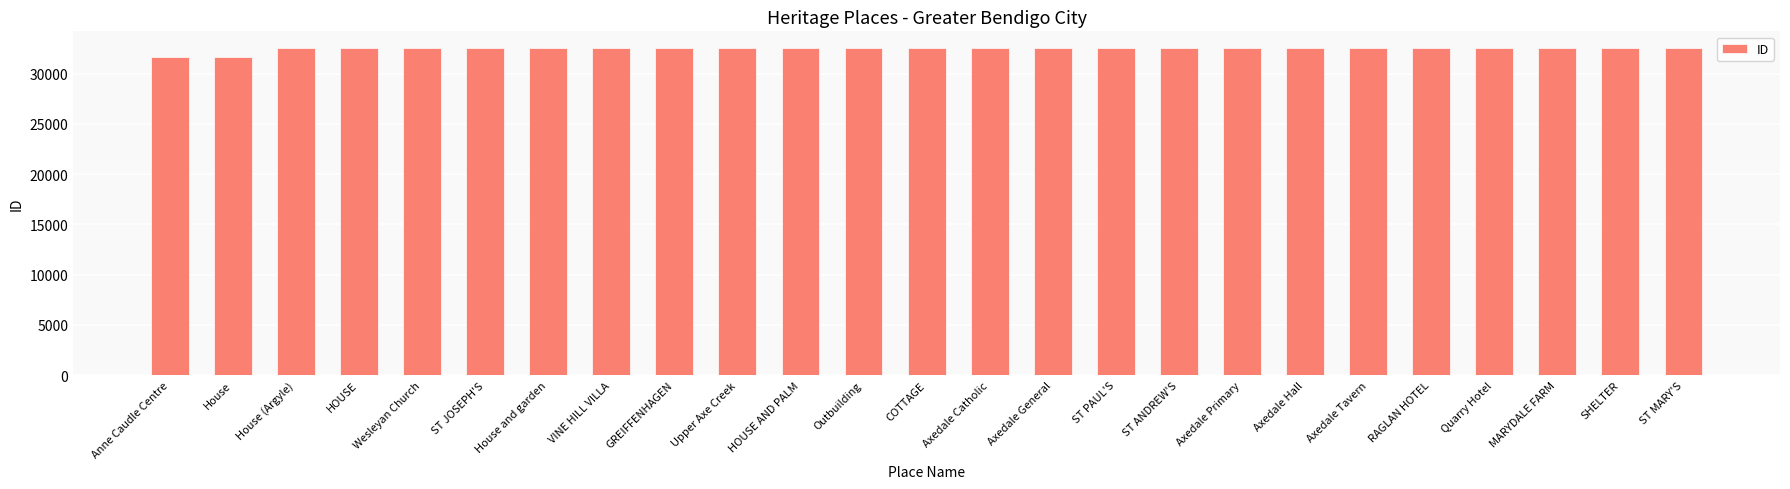

How many bars are there in total?

25